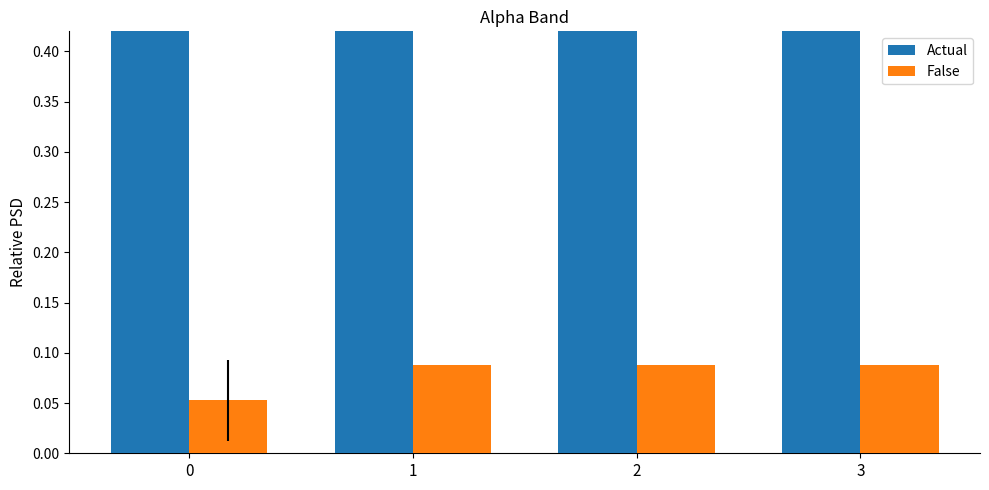

Reading right to left, what are all the values shown in this chart?

Actual: 1.2	1.4	1.6	1.0
False: 0.1	0.1	0.1	0.1